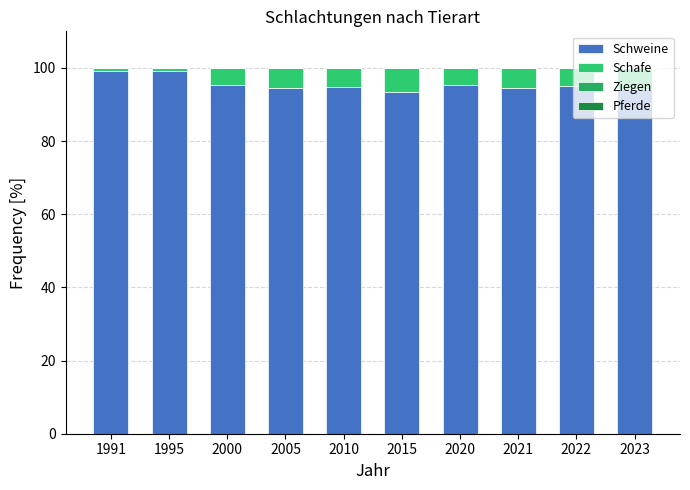

What is the average value of the Schafe series?

4.4